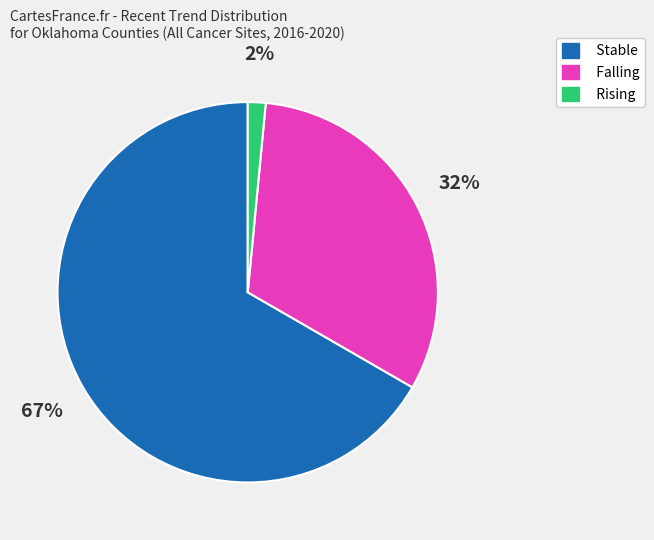

How many segments does this pie chart have?

3